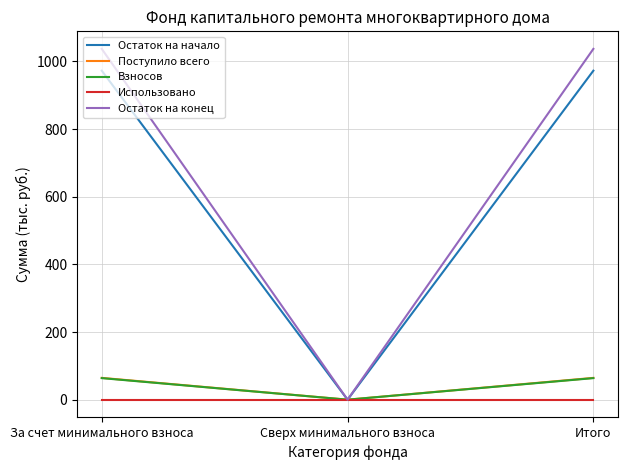

What position from the left is За счет минимального взноса?

1